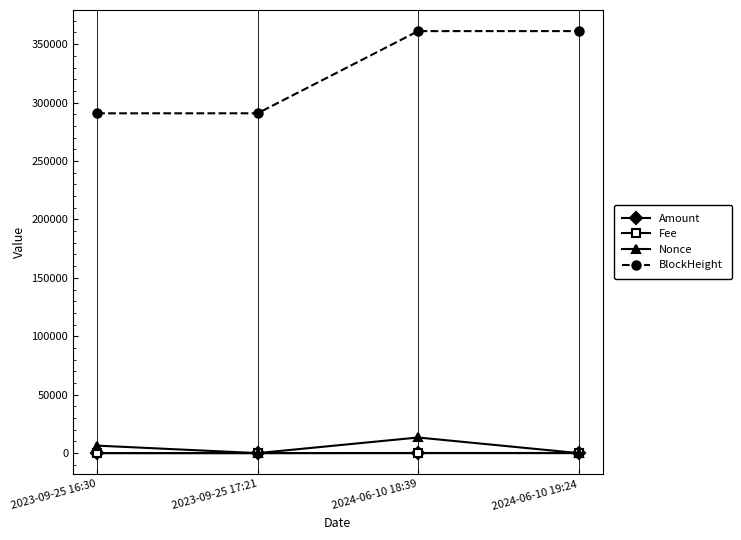

True or false: Nonce and BlockHeight cross at least once.

False